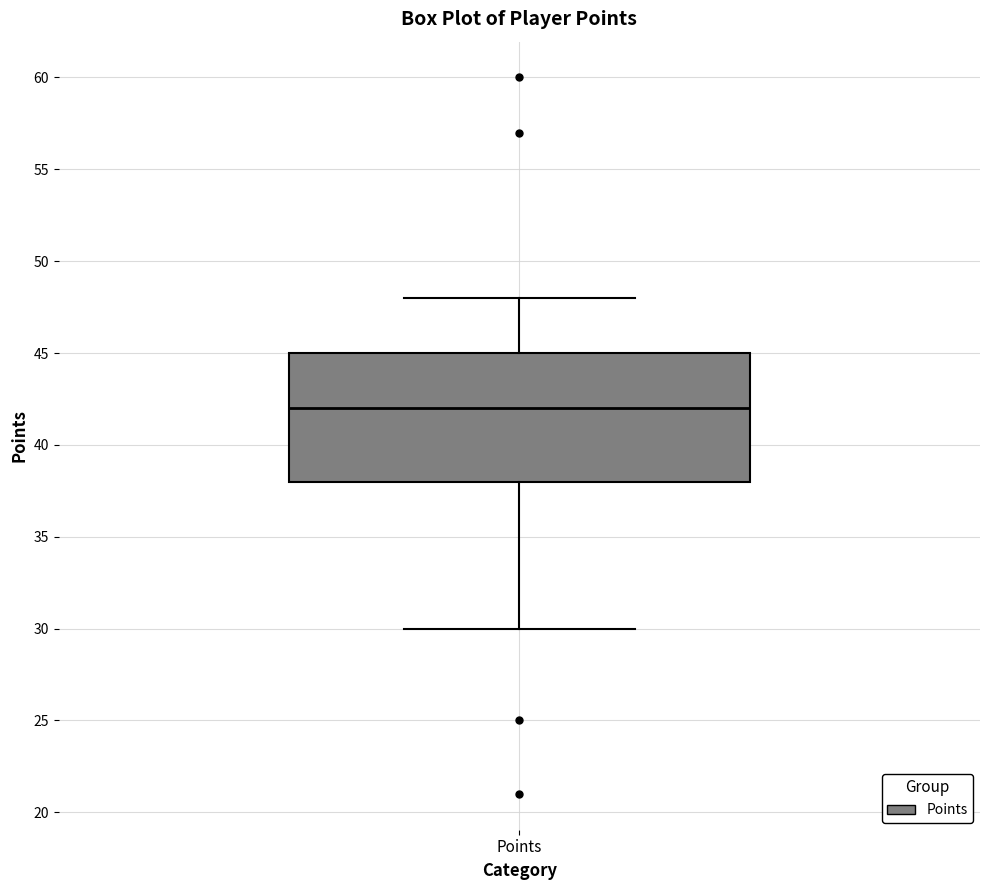

Transcribe this box plot: give where the median line is, the range the box spans, and where the two whiskers end, as read against the y-axis. The values are not printed on the chart, so give them approximately, as read against the axis.

median 42, box 38 to 45, whiskers 30 to 48